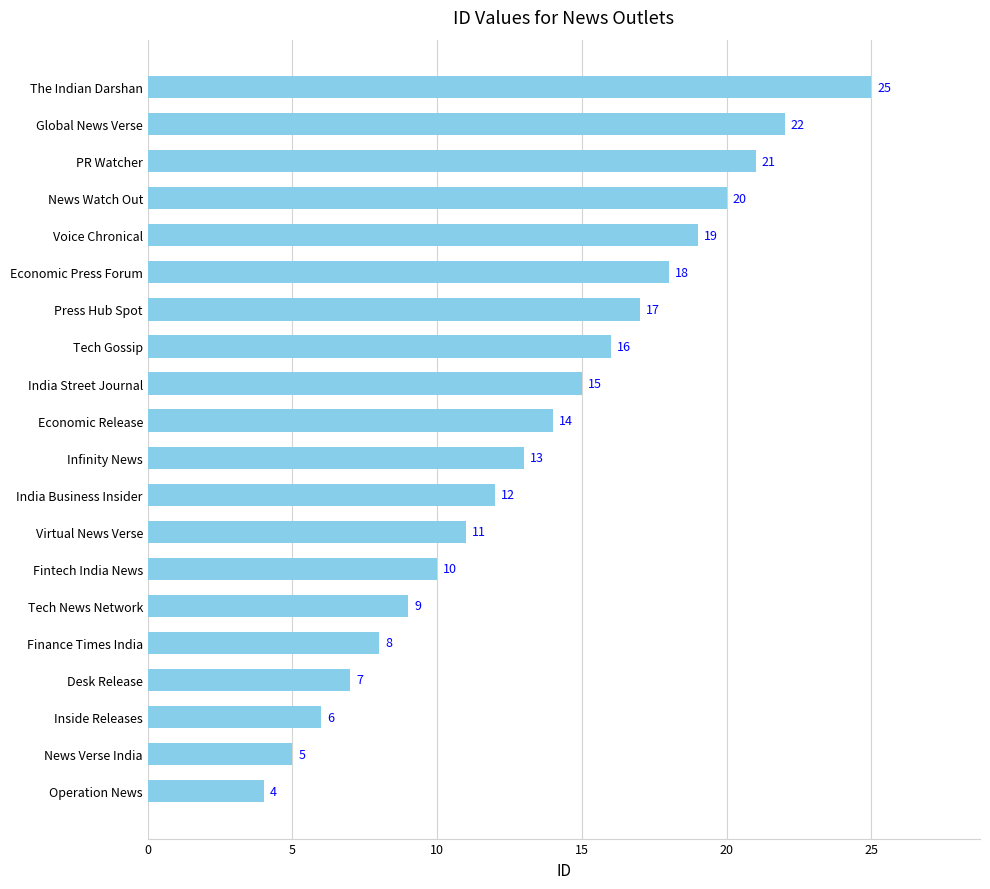

True or false: the data shows 9 at Inside Releases.

False